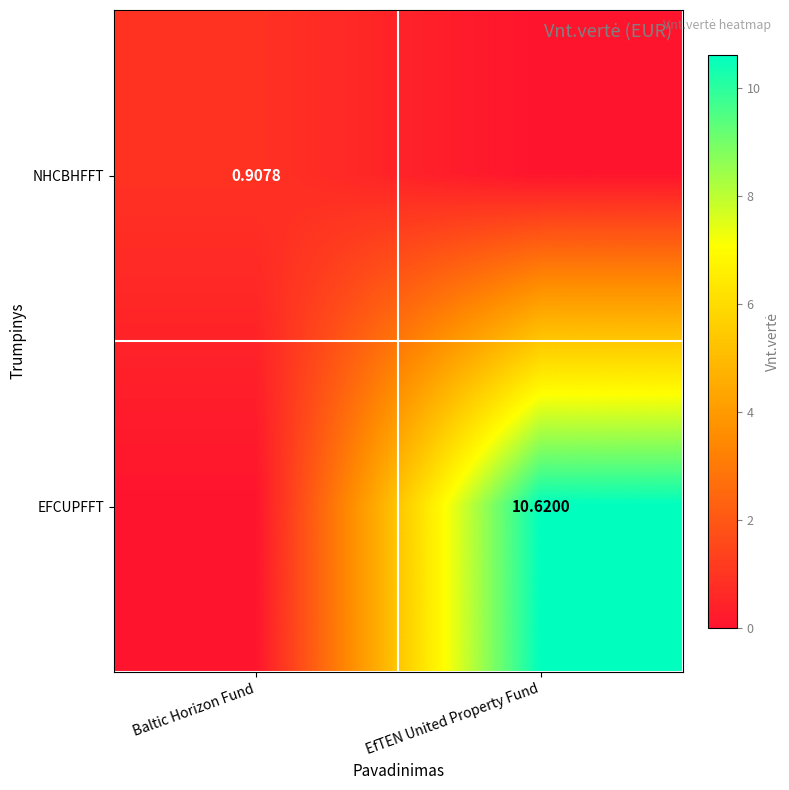

The value of EFCUPFFT at Baltic Horizon Fund is 0.0. True or false?

True